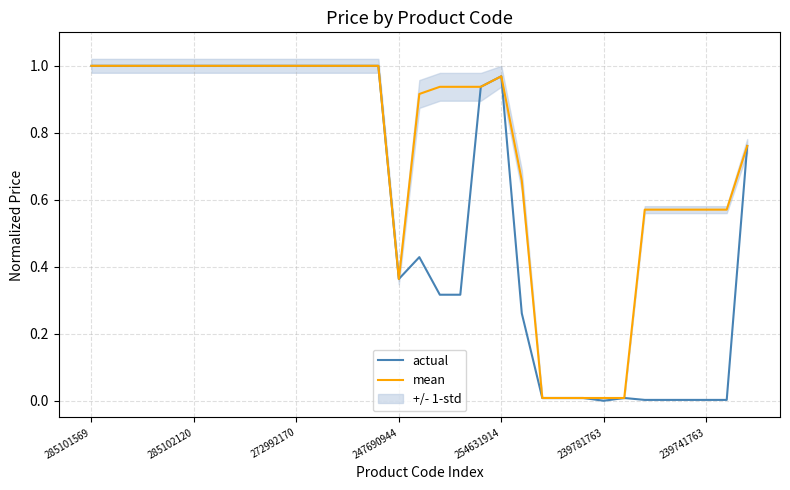

True or false: actual and mean intersect in this chart.

False